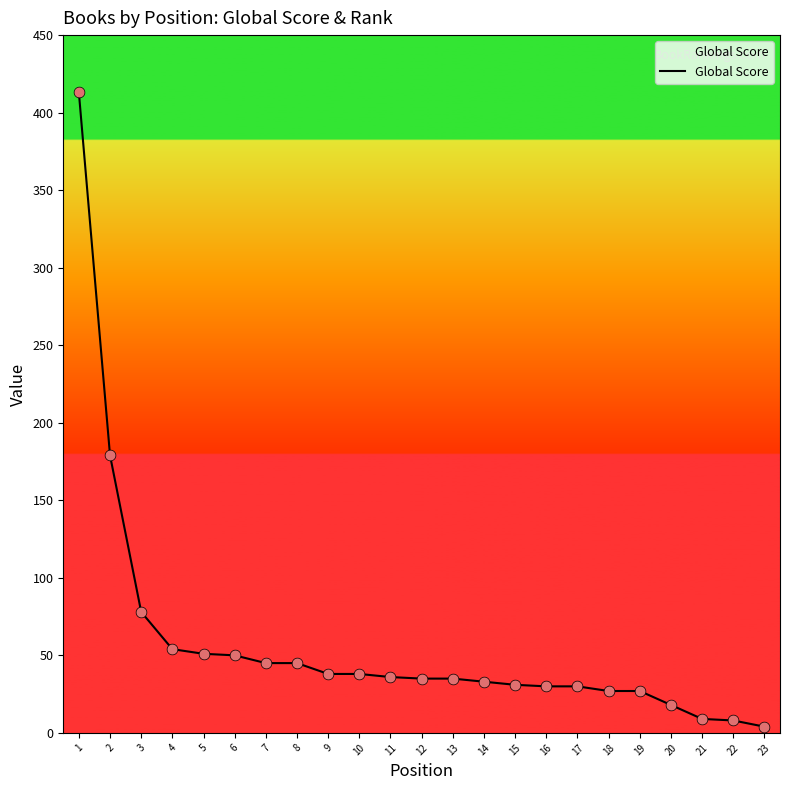

What is the ratio of the value at 10 to the value at 9?

1.0